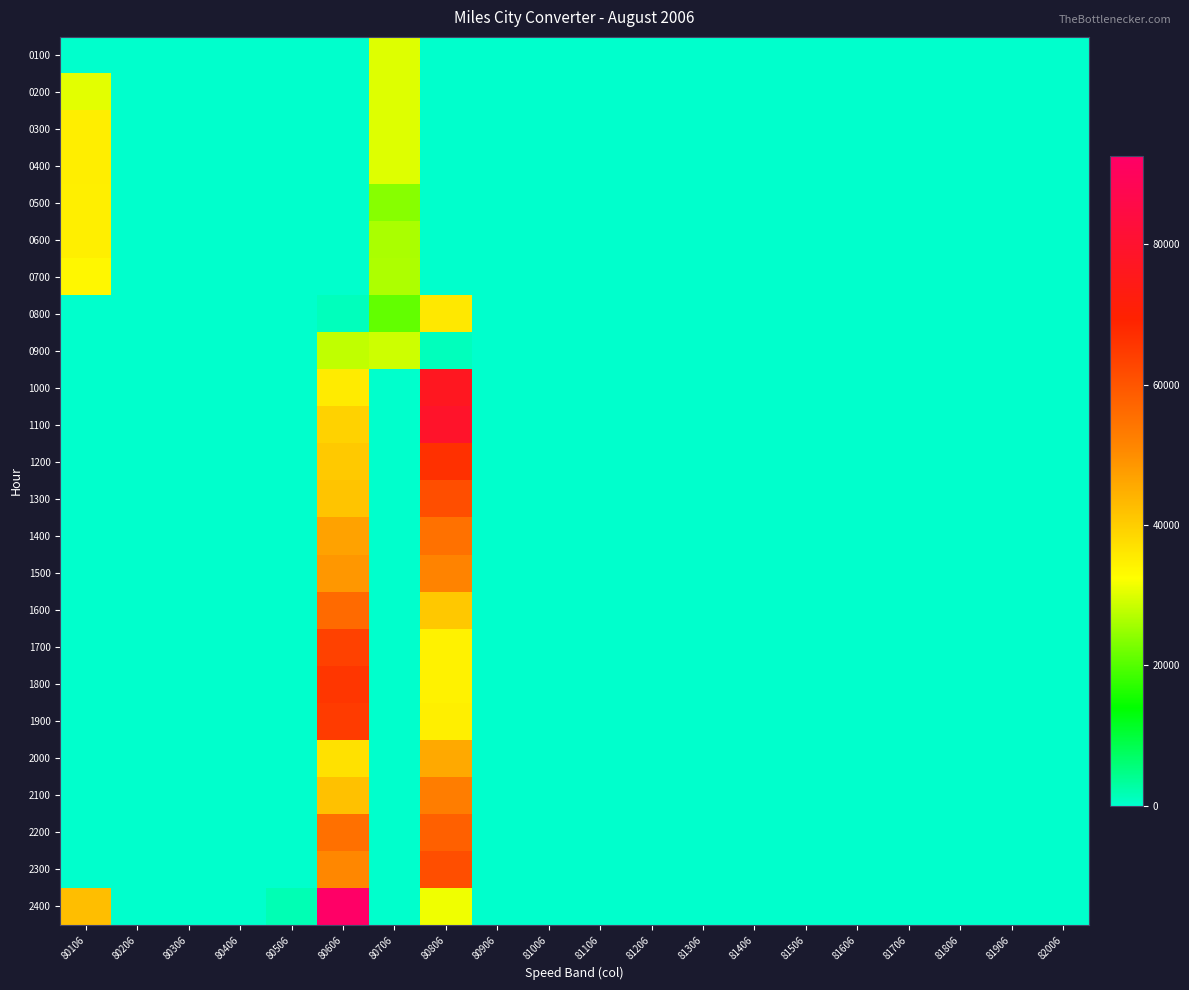

At which category is the sum across all series the highest?

80806